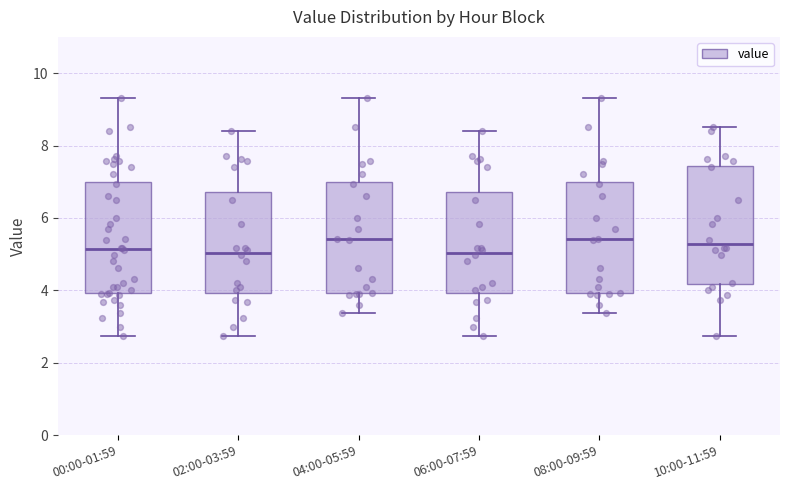

Where is the upper edge of the box for 02:00-03:59 on the y-axis? The values are not printed on the chart, so give them approximately, as read against the axis.

6.8